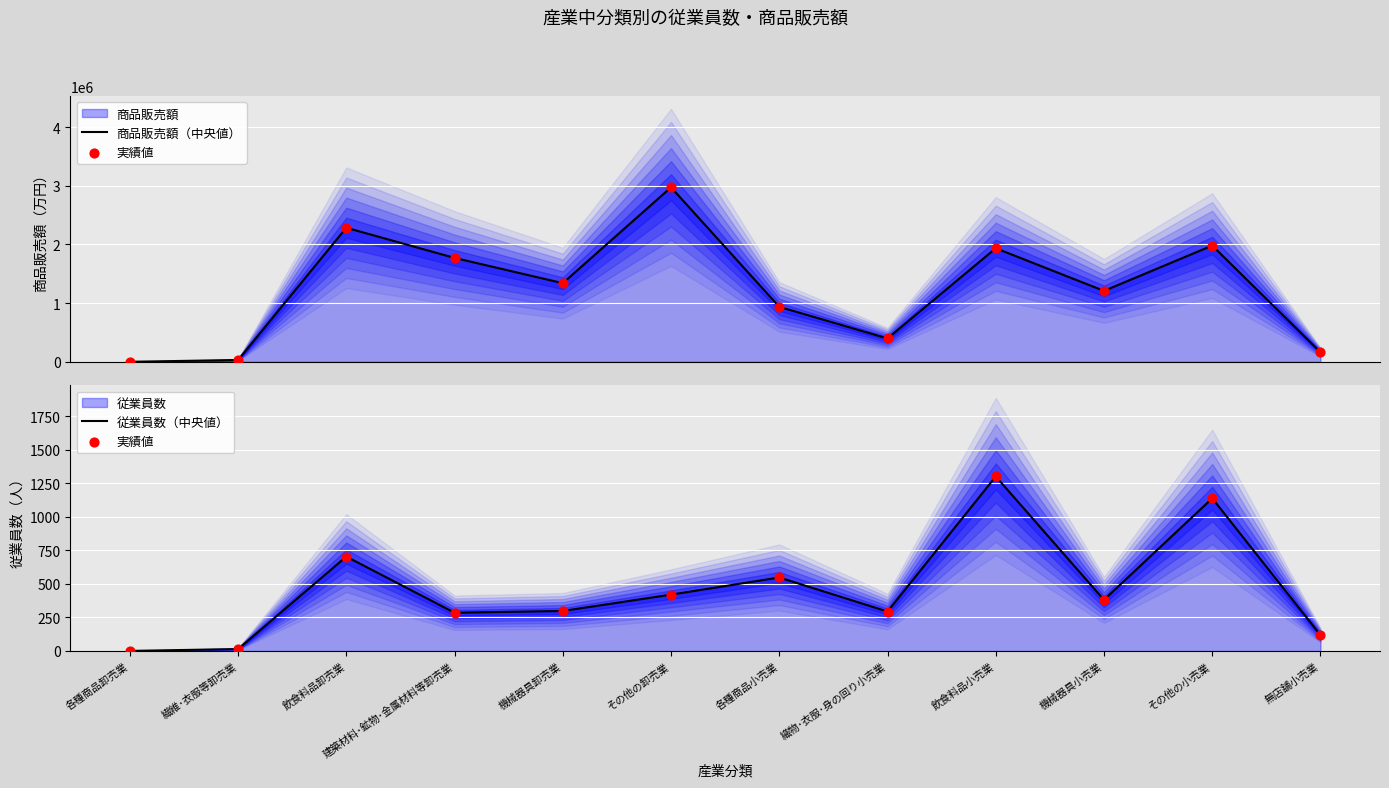

Is the value of 従業員数（中央値） at 織物･衣服･身の回り小売業 greater than the value of 実績値 at 各種商品小売業?

No